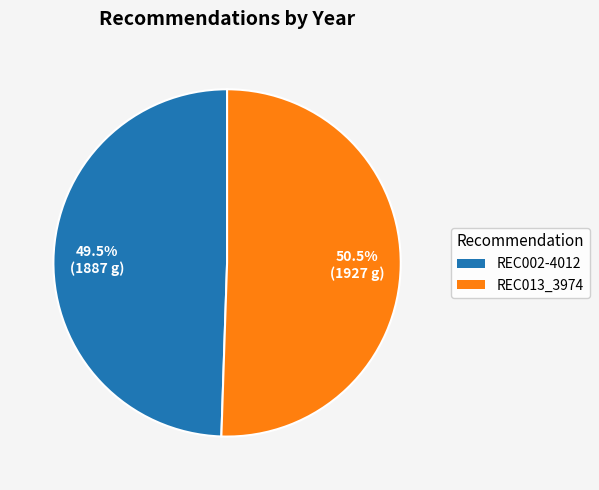

Rank the categories by value from highest to lowest.

REC013_3974, REC002-4012